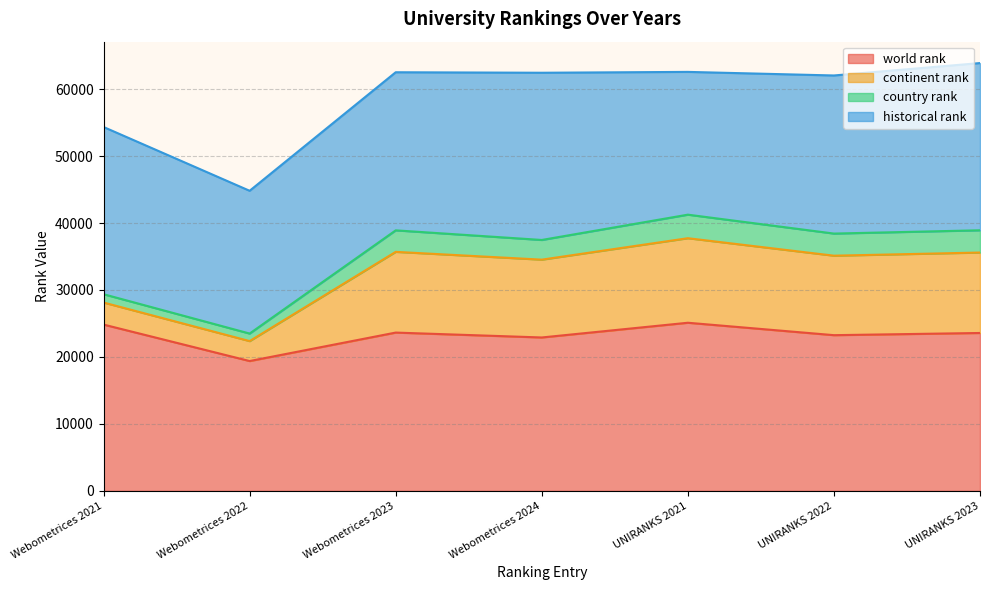

What is the difference between the continent rank values at UNIRANKS 2021 and UNIRANKS 2022?

756.0